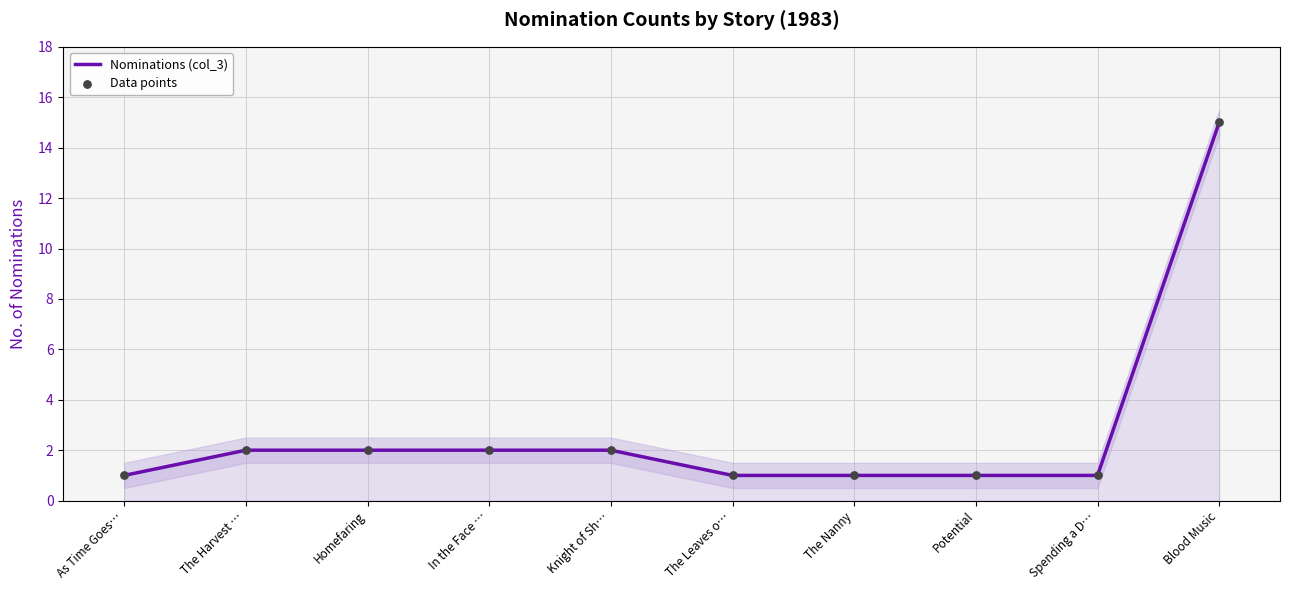

At which category is the sum across all series the highest?

Blood Music